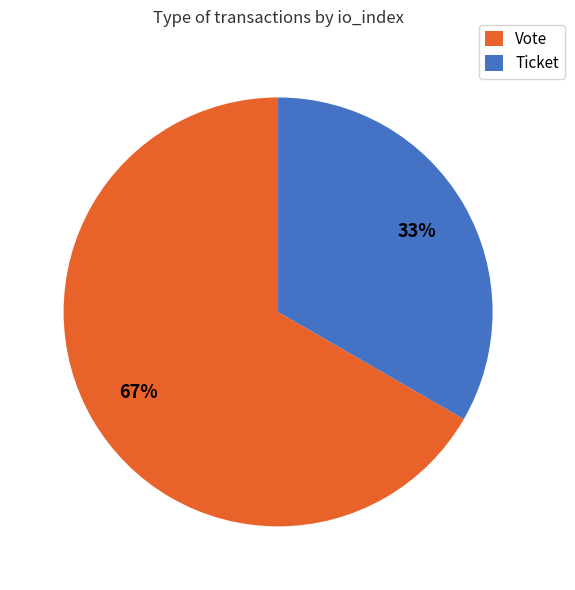

Between Vote and Ticket, which is larger?

Vote